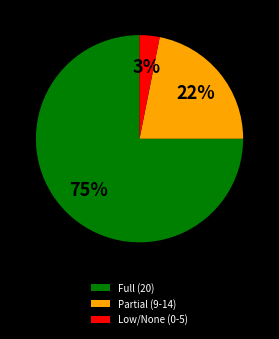

Rank the categories by value from highest to lowest.

Full (20), Partial (9-14), Low/None (0-5)